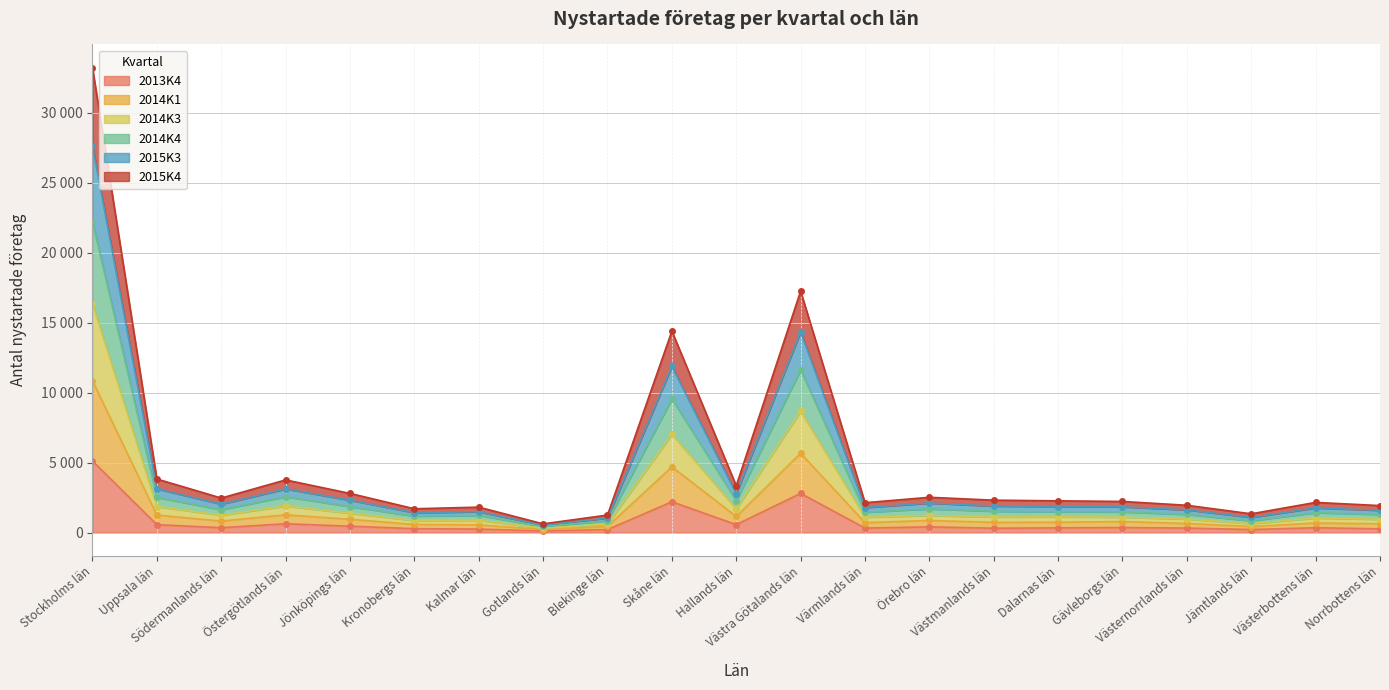

At which label does 2014K3 reach its minimum?

Gotlands län